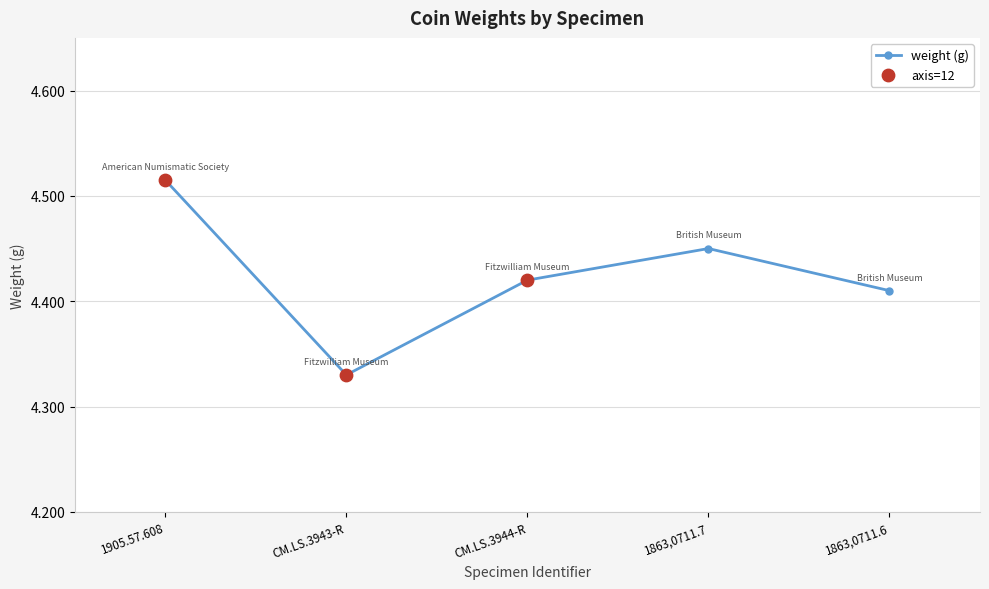

What is the change in value from 1905.57.608 to CM.LS.3944-R?

-0.1